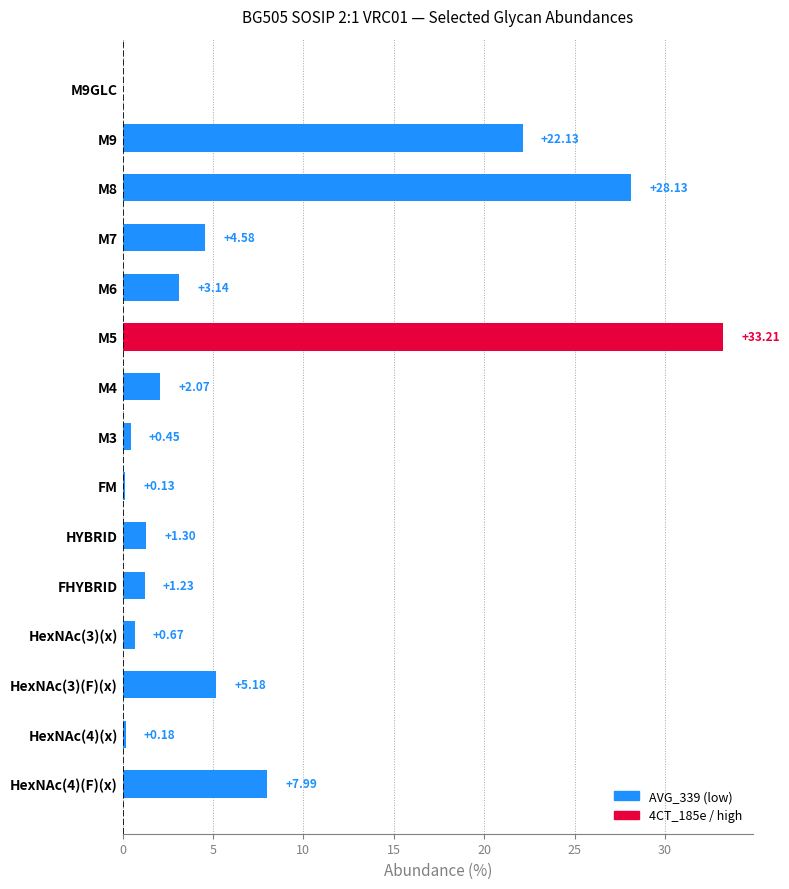

Which label corresponds to the largest value in the chart?

M5